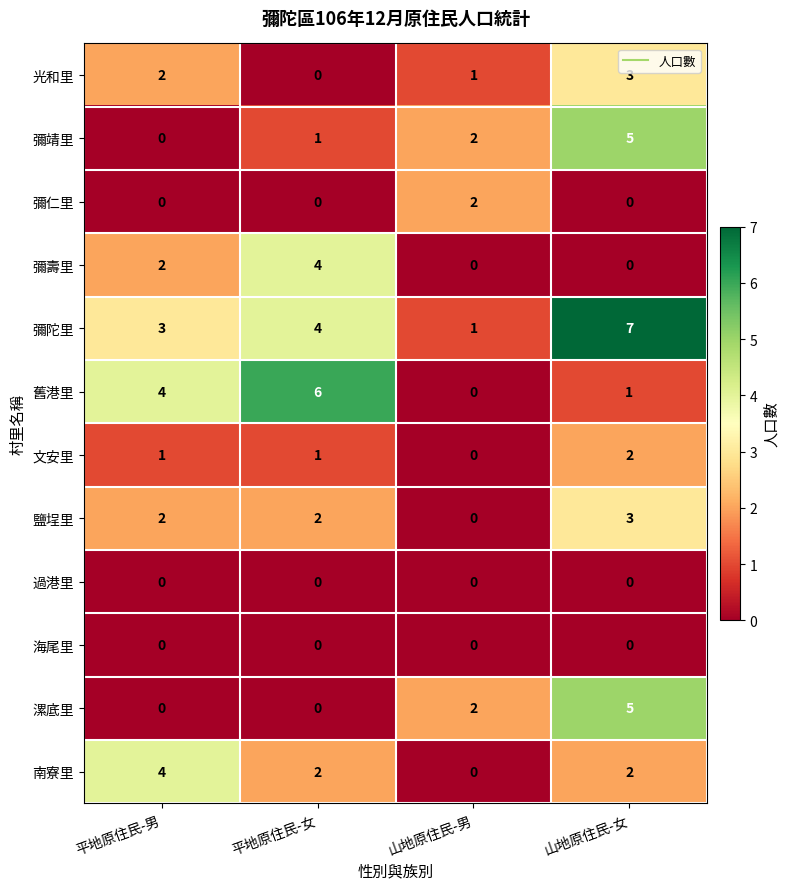

Rank the categories by 彌靖里 value from highest to lowest.

山地原住民-女, 山地原住民-男, 平地原住民-女, 平地原住民-男